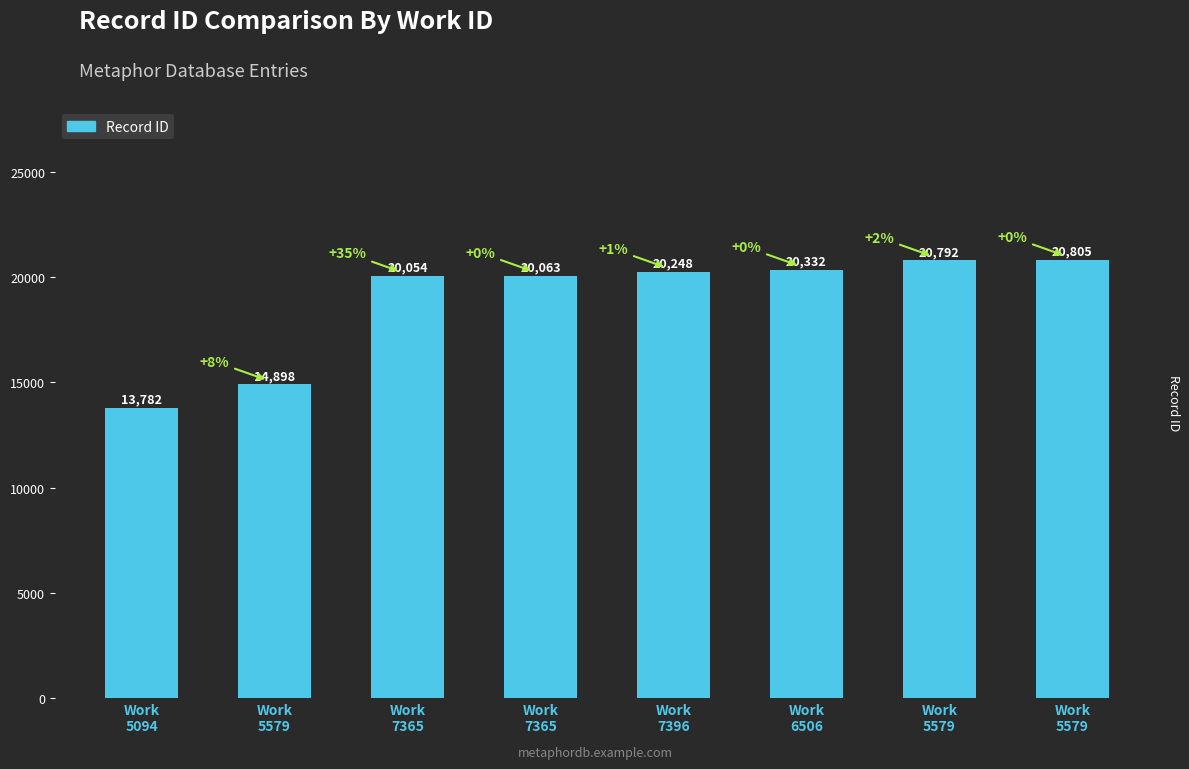

List the labels in order of value, largest first.

Work
5579, Work
5579, Work
6506, Work
7396, Work
7365, Work
7365, Work
5579, Work
5094